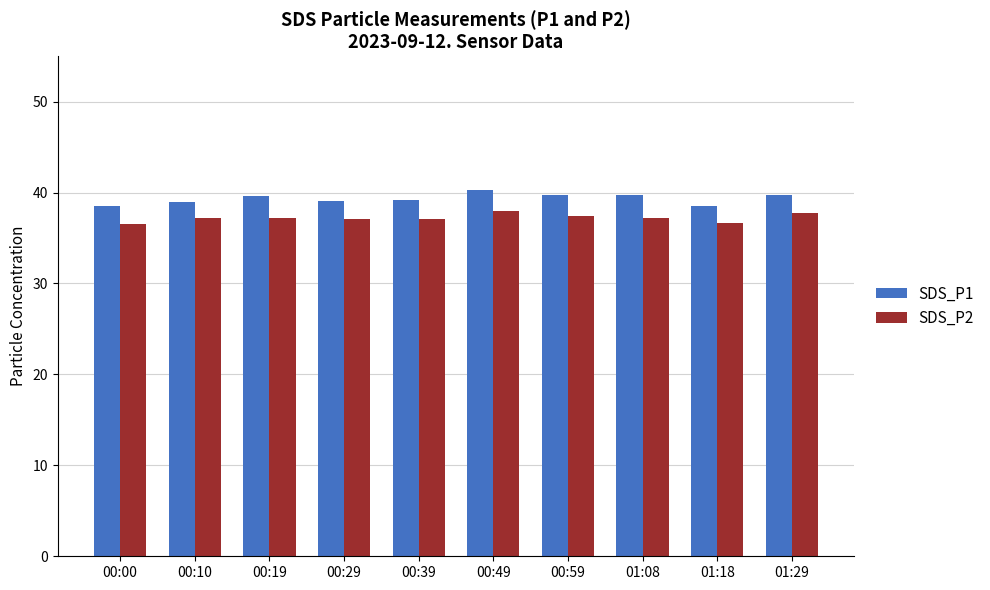

List the series in order of their peak value, highest first.

SDS_P1, SDS_P2